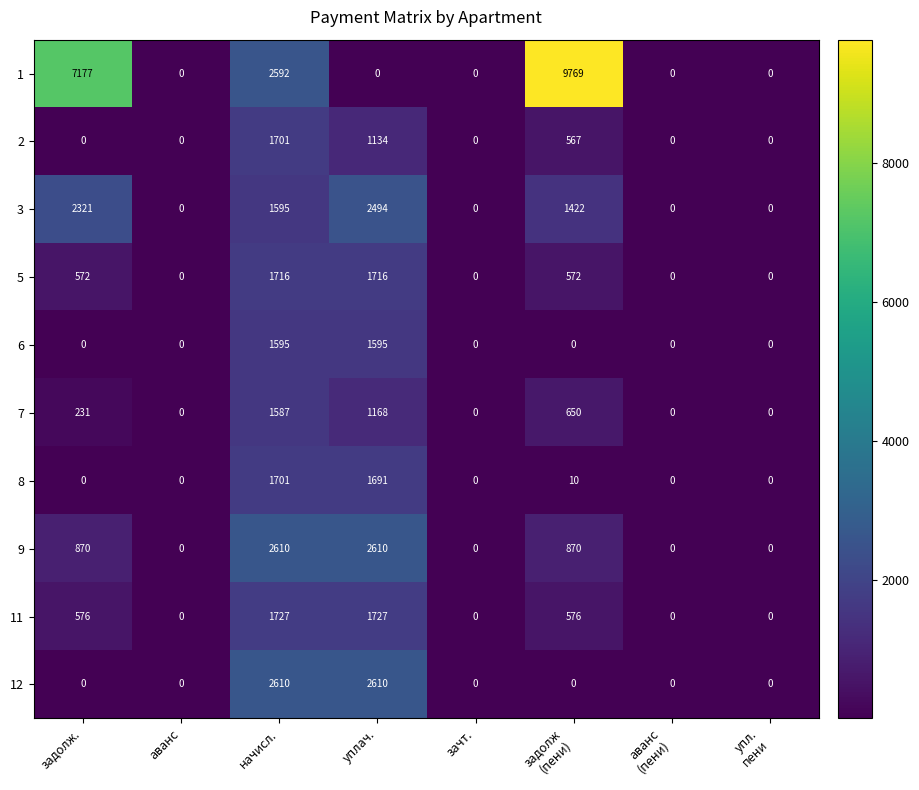

How many distinct data groups are displayed?

10